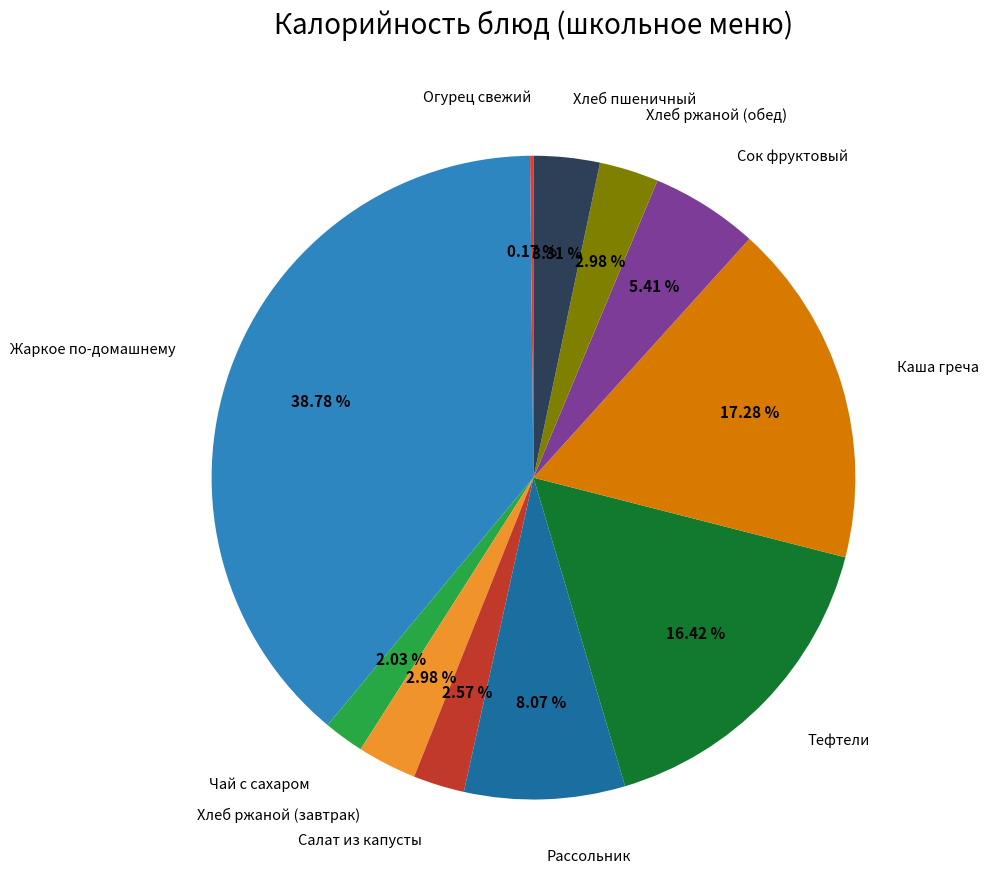

How many segments does this pie chart have?

11